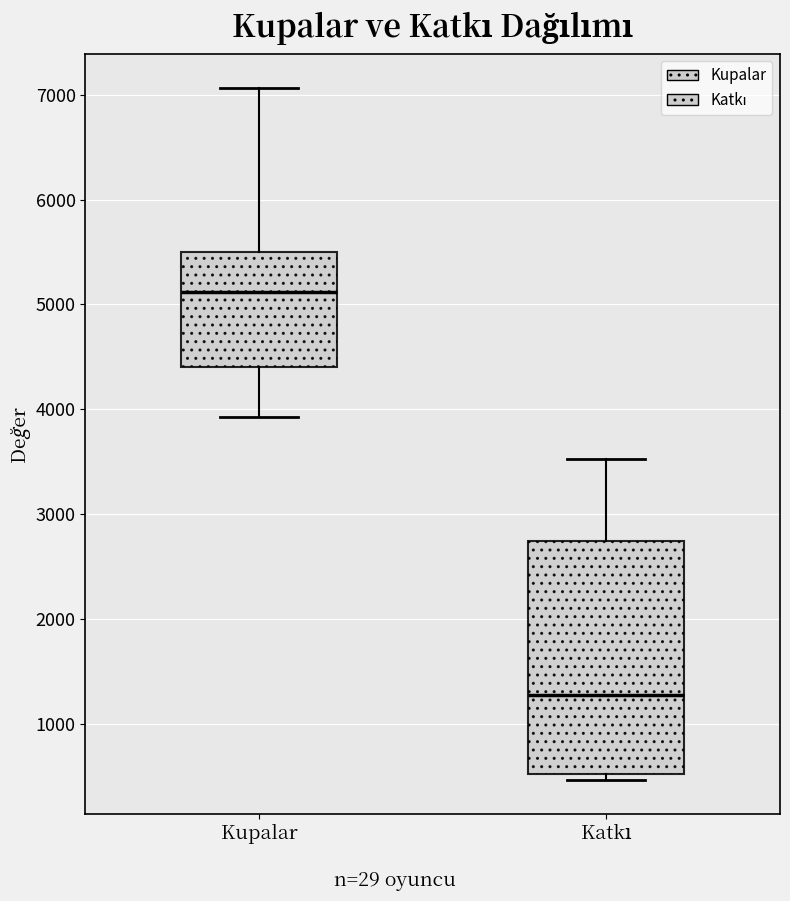

Where is the upper edge of the box for Kupalar on the y-axis? The values are not printed on the chart, so give them approximately, as read against the axis.

5500